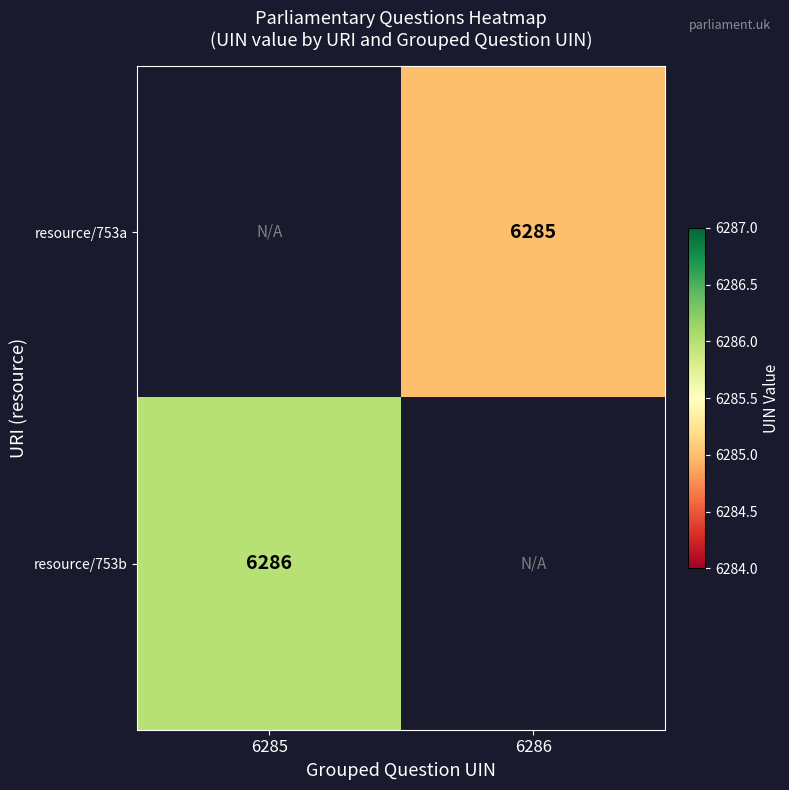

Is the value of resource/753b at 6285 greater than the value of resource/753a at 6286?

Yes